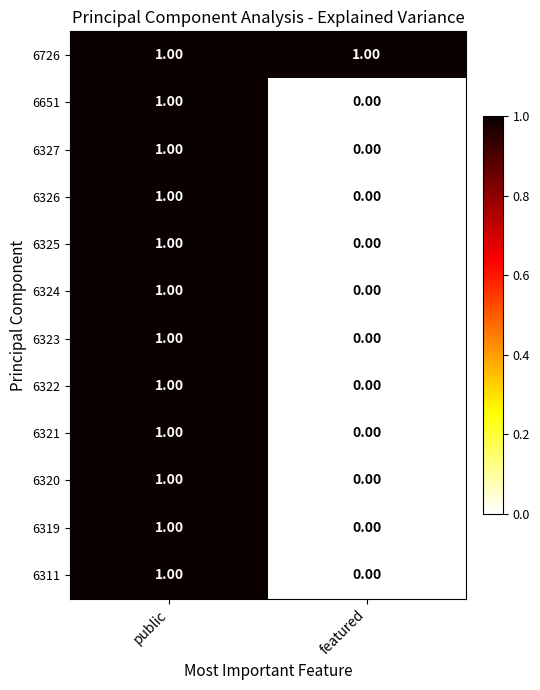

List the labels in order of 6326 value, smallest first.

featured, public